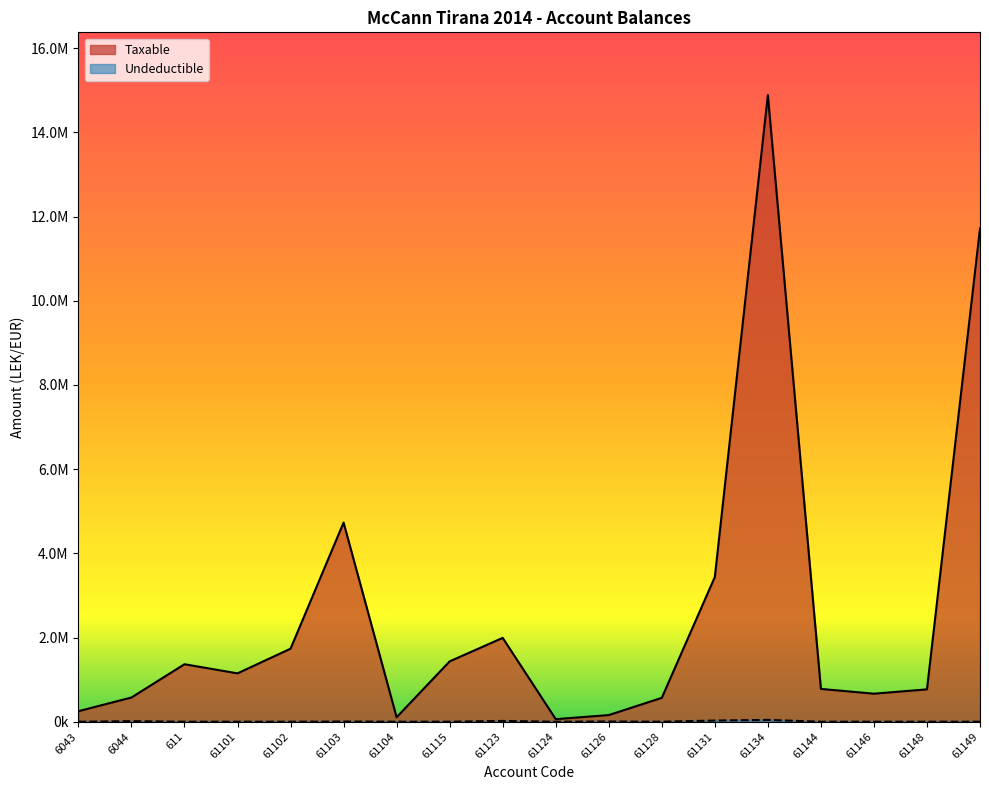

What is the label of the 6th point from the left?

61103